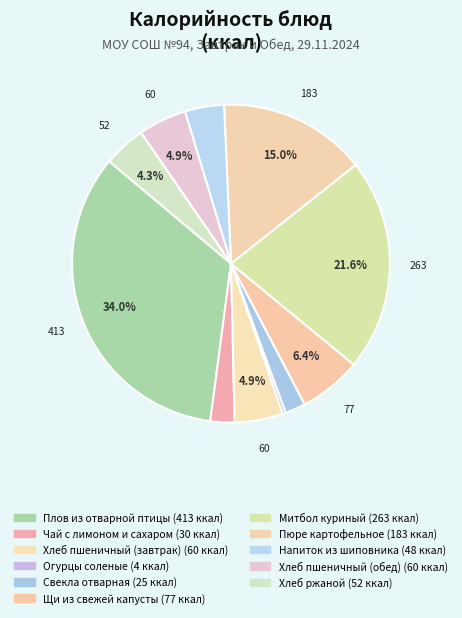

What is the total percentage of Щи из свежей капусты and Огурцы соленые?

6.7%